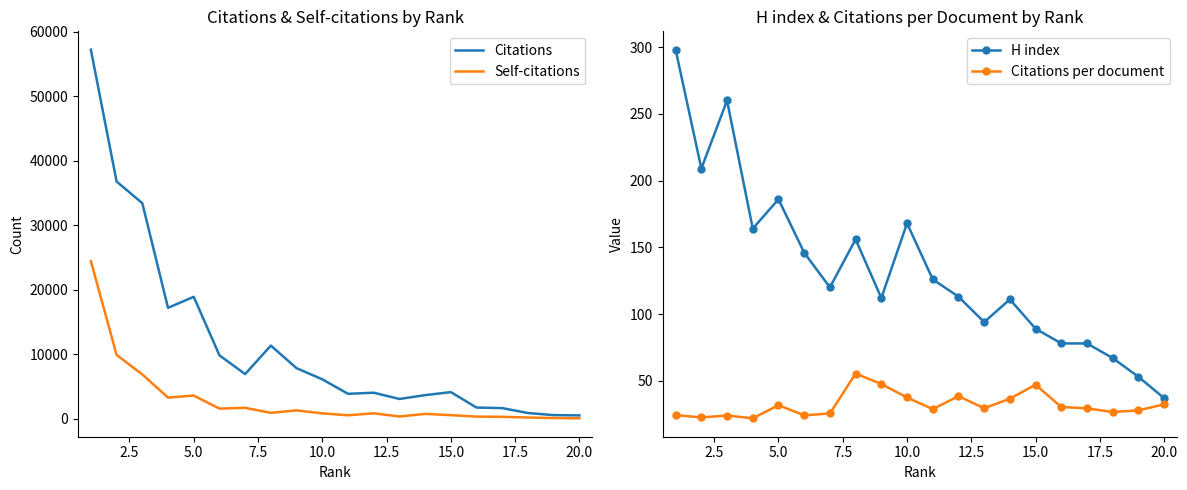

True or false: Citations per document has a value of 32.3 at 20.0.

True